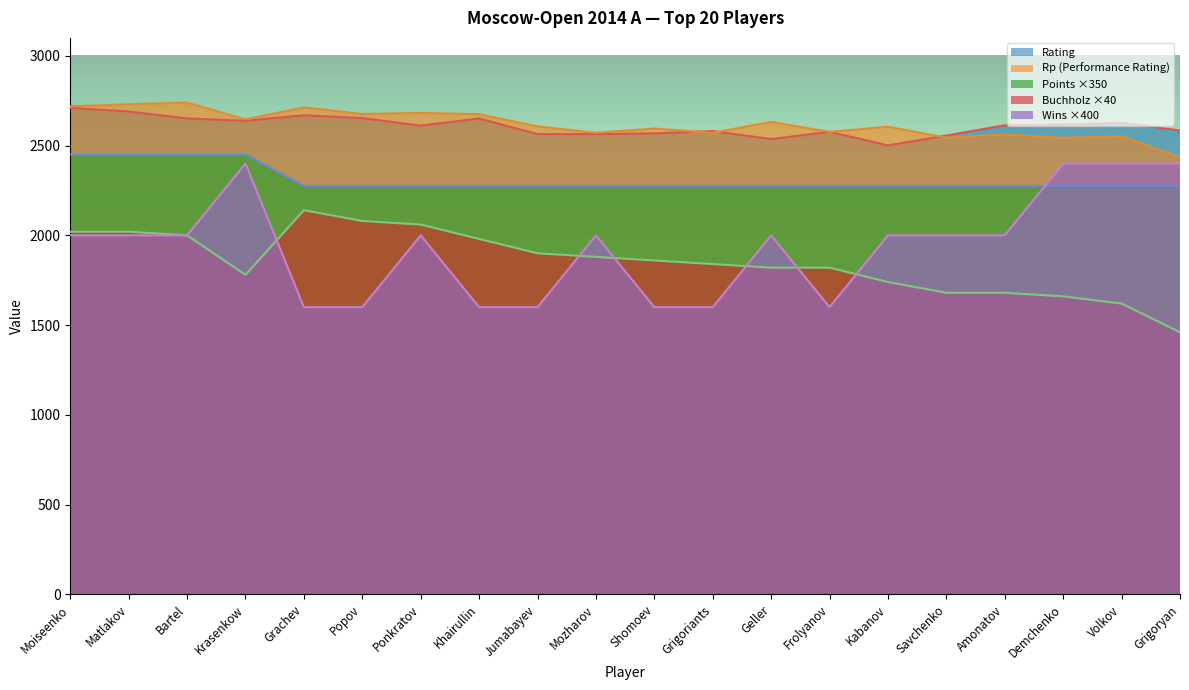

Reading right to left, what are all the values shown in this chart?

Rating: 2584	2627	2617	2613	2556	2501	2577	2536	2581	2568	2564	2564	2651	2611	2653	2669	2638	2651	2690	2710
Points: 2275	2275	2275	2275	2275	2275	2275	2275	2275	2275	2275	2275	2275	2275	2275	2275	2450	2450	2450	2450
Rp: 2435	2552	2543	2562	2544	2605	2576	2632	2571	2595	2571	2607	2675	2682	2676	2713	2646	2740	2730	2719
Doп2: 2400	2400	2400	2000	2000	2000	1600	2000	1600	1600	2000	1600	1600	2000	1600	1600	2400	2000	2000	2000
Doп1: 1460	1620	1660	1680	1680	1740	1820	1820	1840	1860	1880	1900	1980	2060	2080	2140	1780	2000	2020	2020